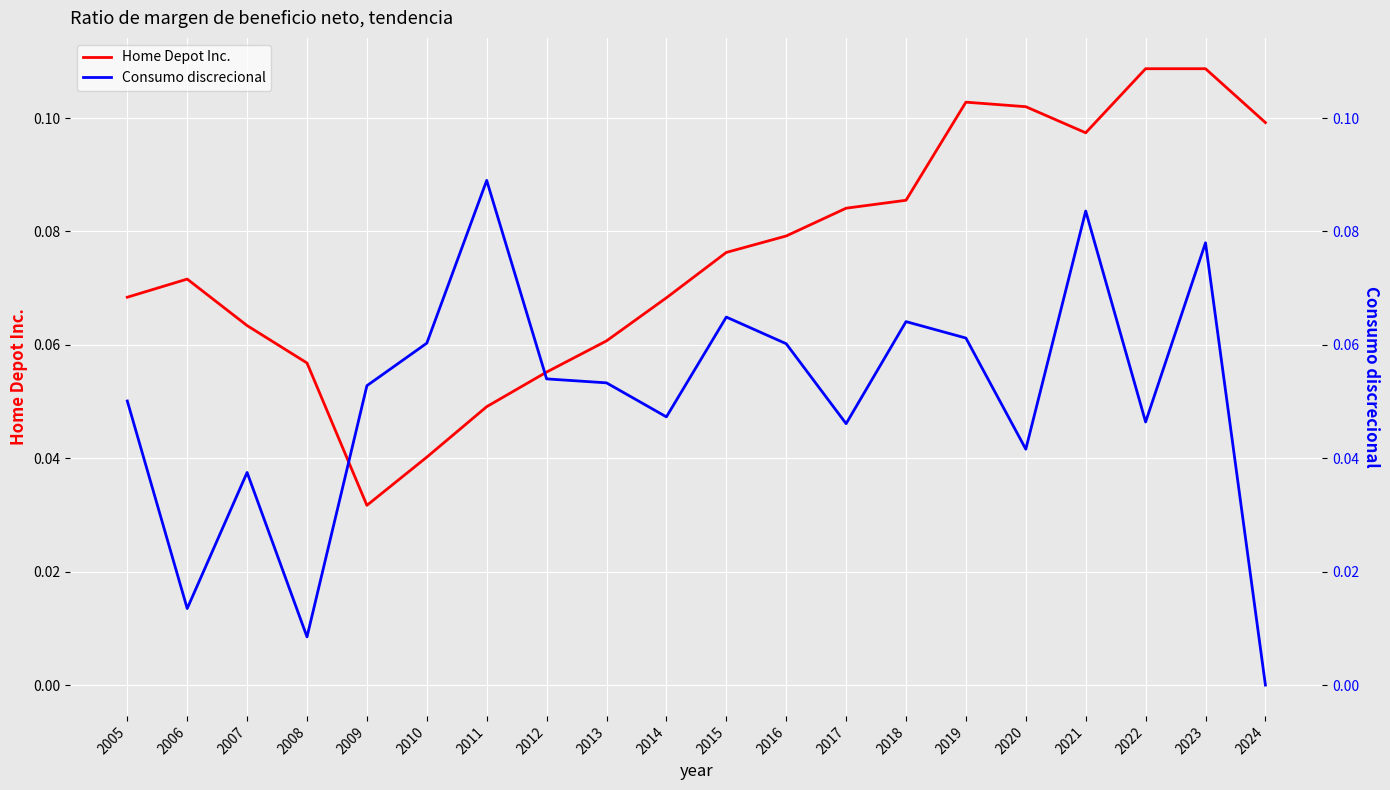

What are all the series names shown in the legend?

Home Depot Inc., Consumo discrecional